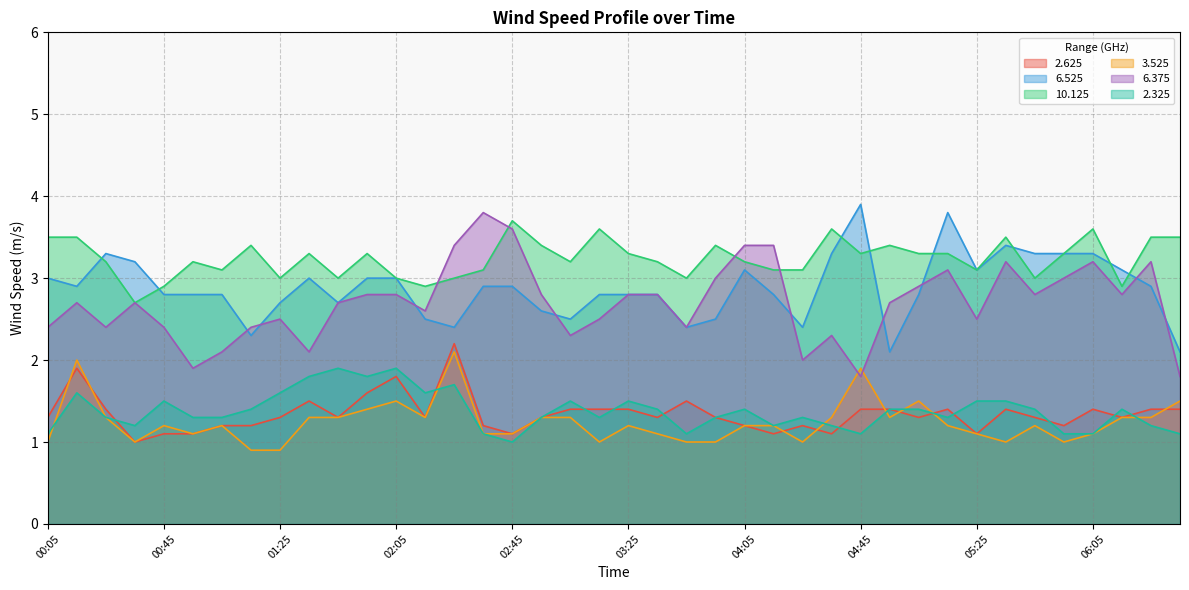

How many interior local peaks does the 10.125 series have?

11